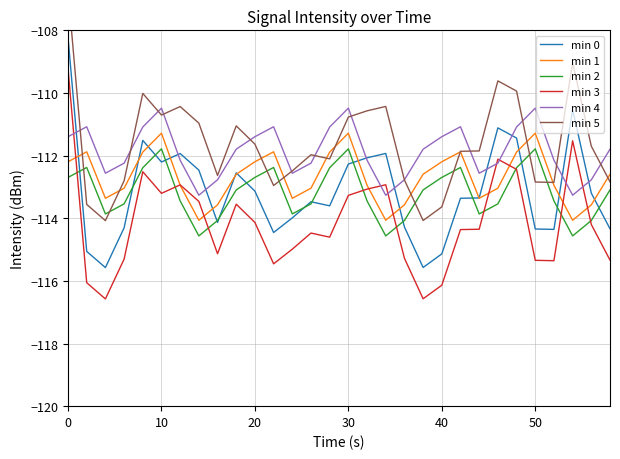

What is the value of the min 5 point at the 12th from the left?

-113.0